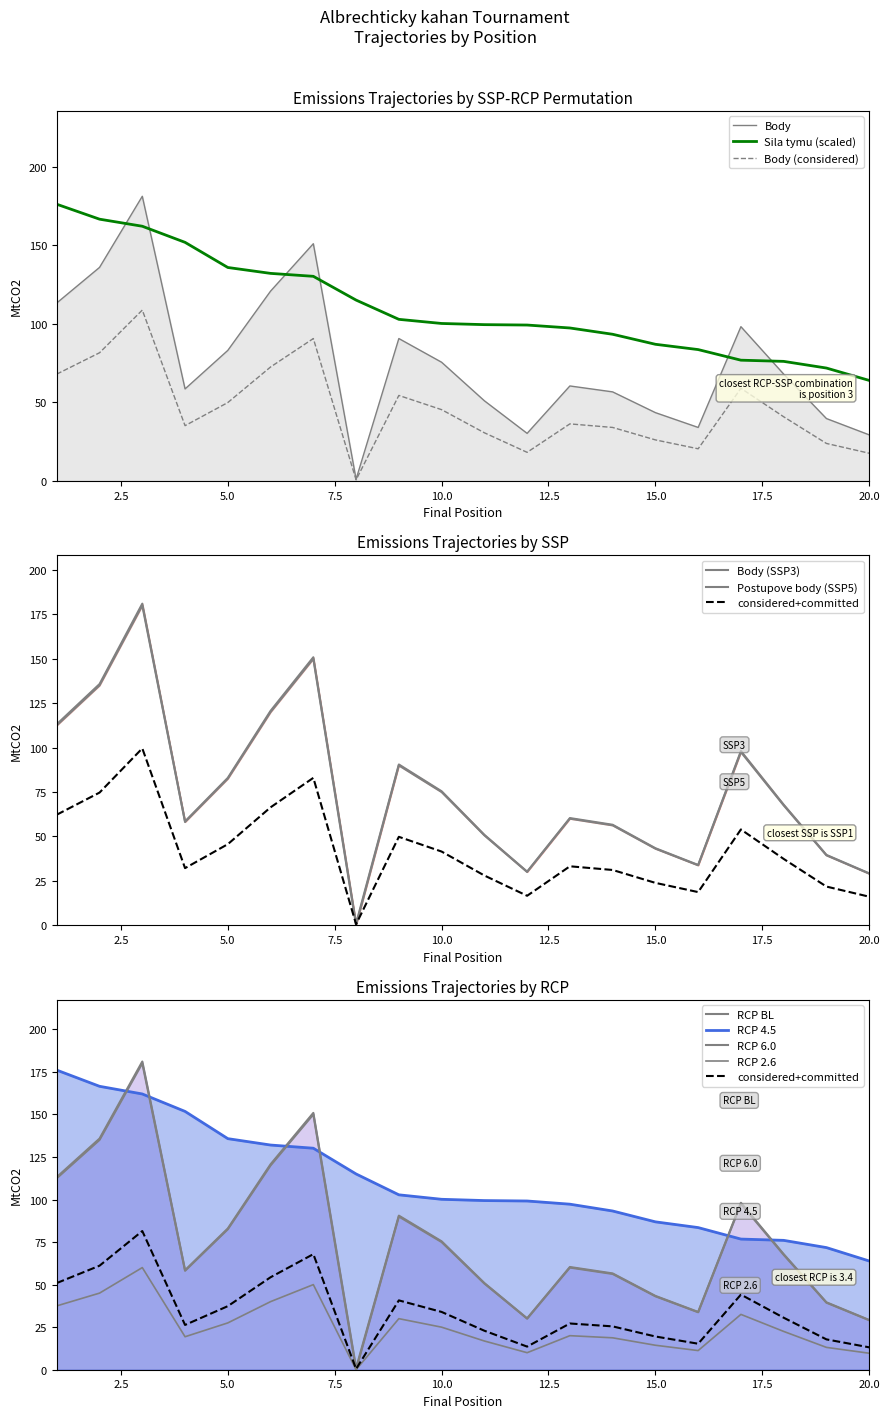

True or false: Postupove body has more than 0 points higher than both neighbors.

True